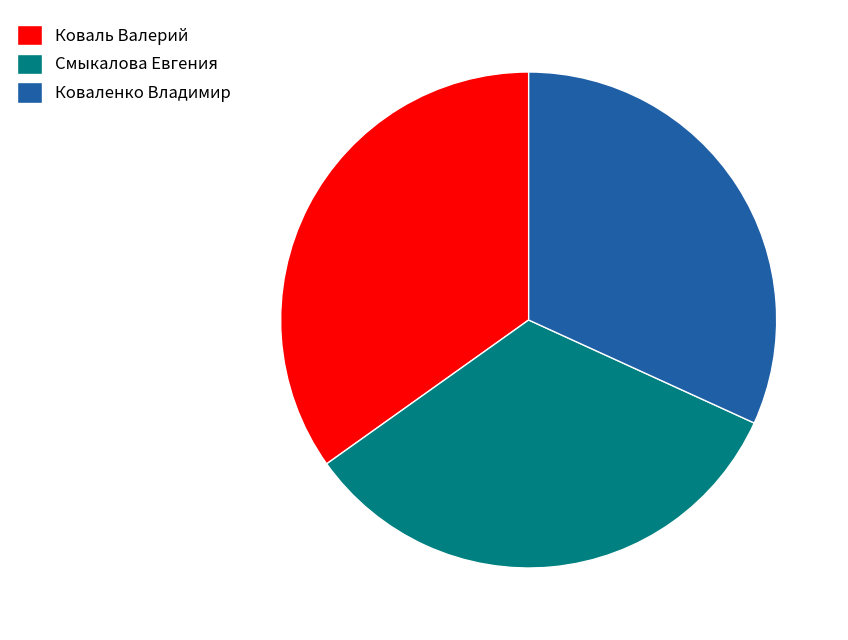

How many segments does this pie chart have?

3